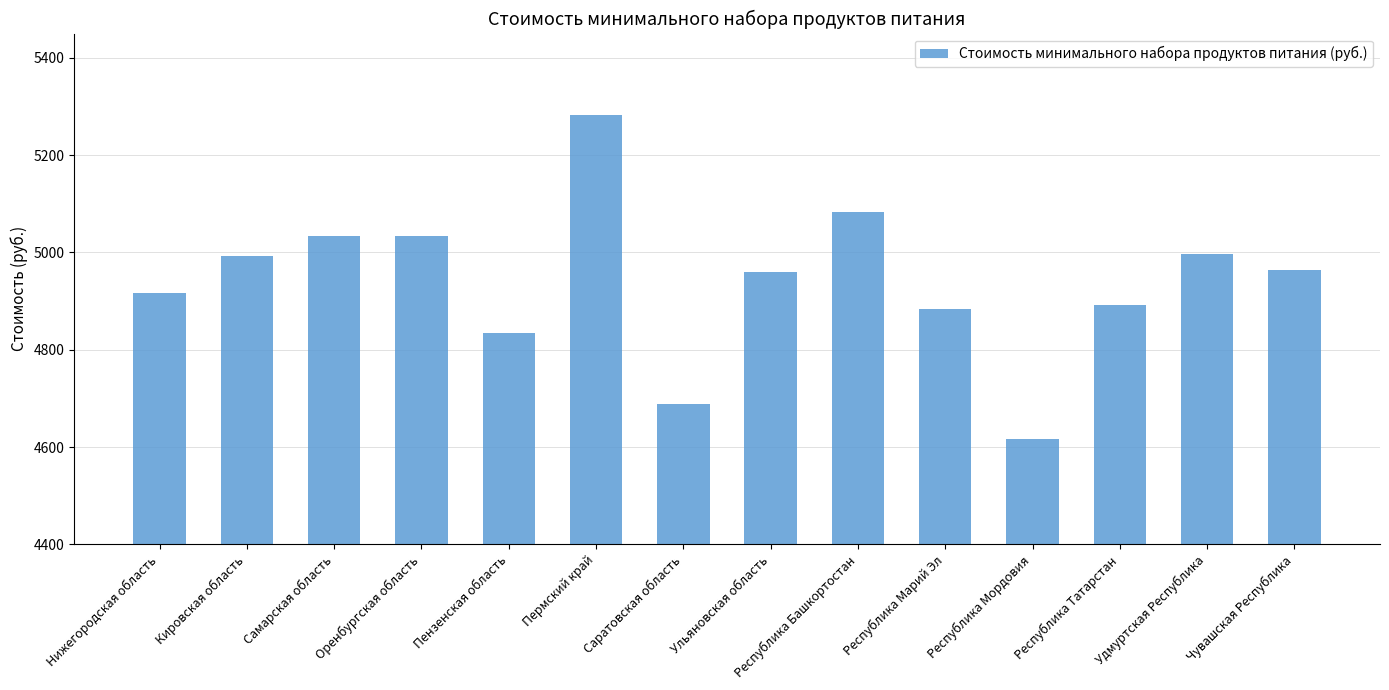

At which label does the data first exceed 4963?

Кировская область